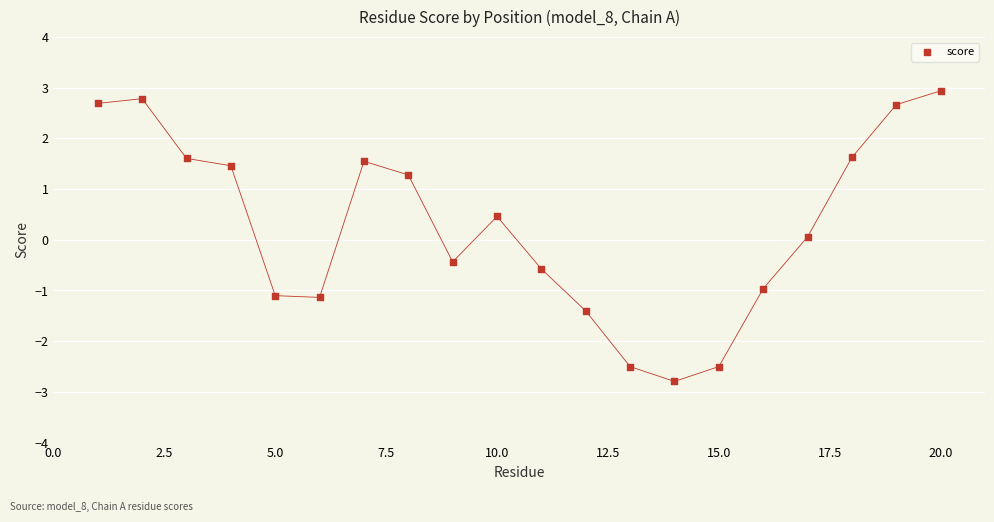

What is the range of X values (max minus min)?

19.0